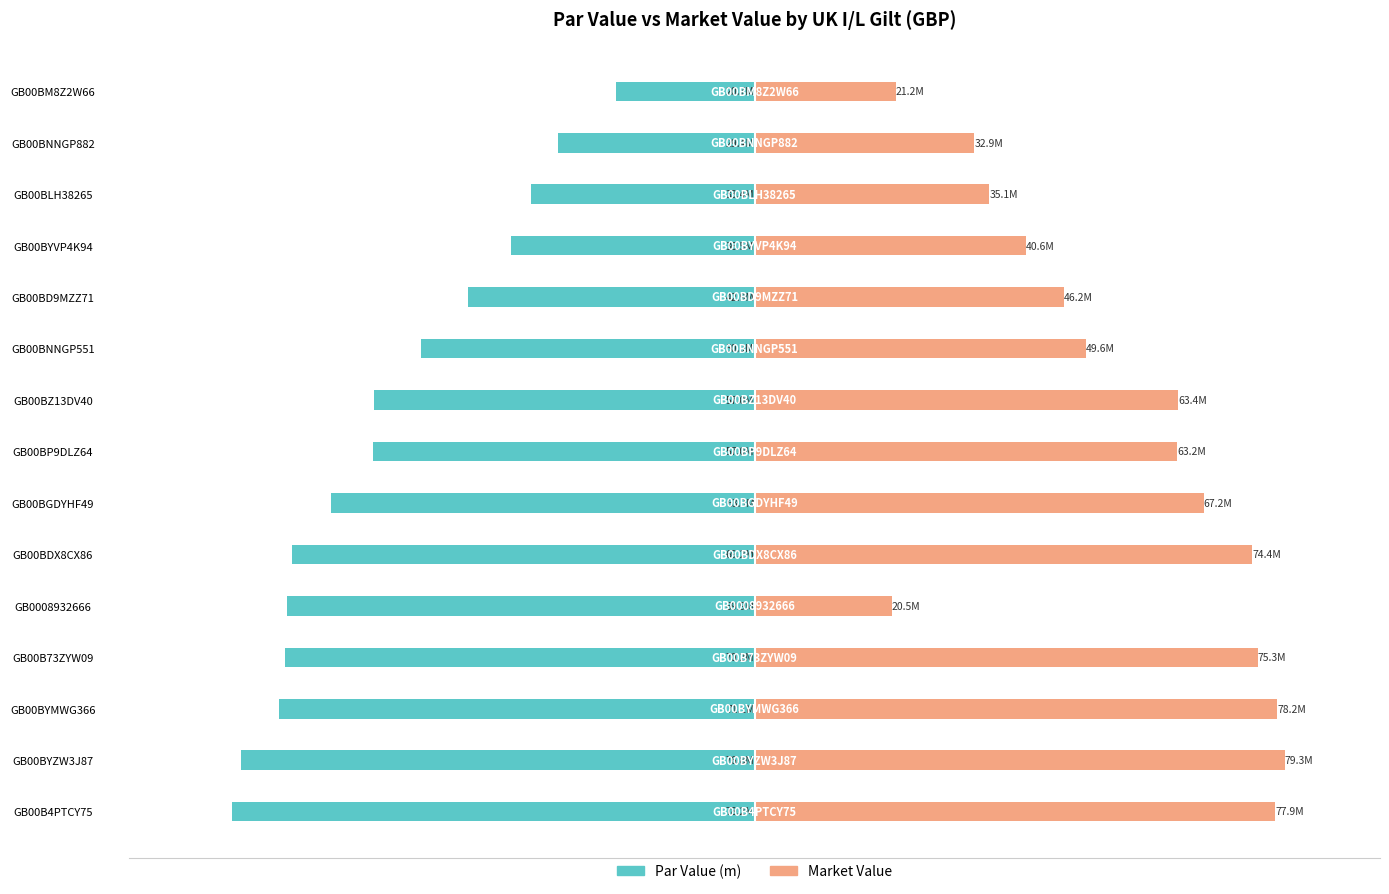

Reading right to left, list all the values displayed in this chart.

Par Value (m): -78191235.2	-76793548.6	-71114101.4	-70184814.2	-69893276.1	-69151203.9	-63336140.5	-57047708.8	-56997512.5	-49965832.1	-42880946.9	-36494487.3	-33422442.6	-29387358.1	-20686946.9
Market Value: 77932068.0	79305043.0	78178132.8	75323075.5	20496981.9	74448846.0	67201408.4	63228843.6	63409314.1	49614445.8	46231270.9	40624757.0	35142977.8	32884939.4	21166541.5